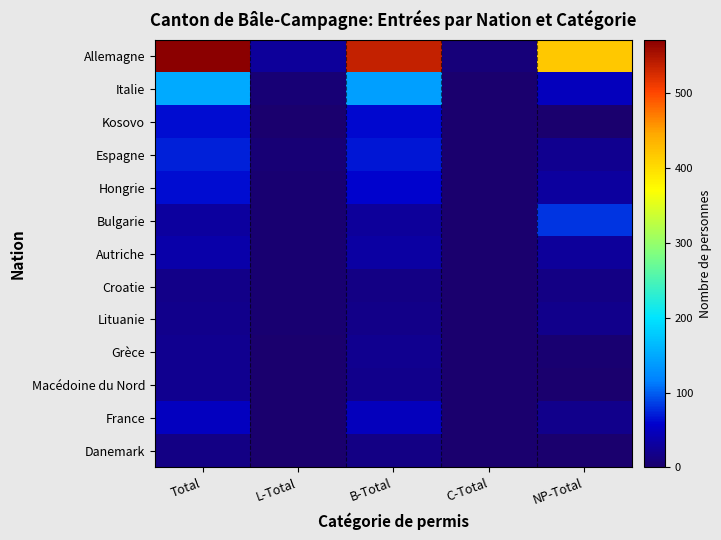

List the series in order of their peak value, lowest first.

Danemark, Croatie, Lituanie, Grèce, Macédoine du Nord, Autriche, France, Hongrie, Kosovo, Espagne, Bulgarie, Italie, Allemagne